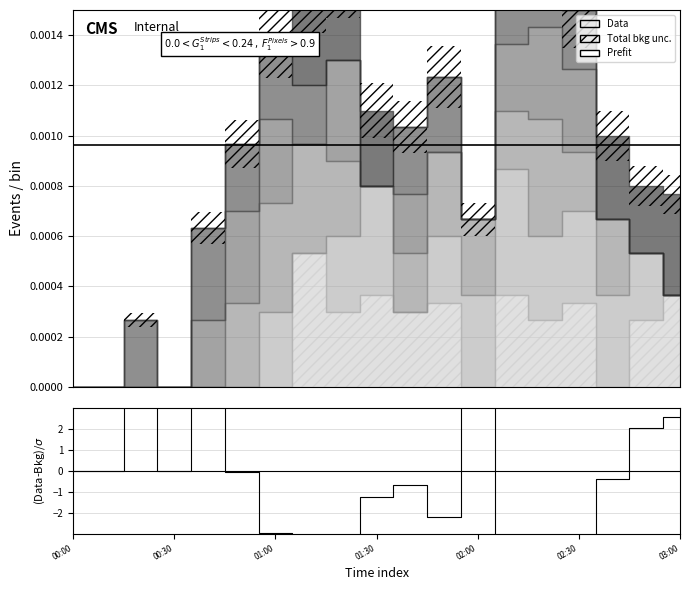

True or false: Prefit has more than 1 interior local peaks.

False